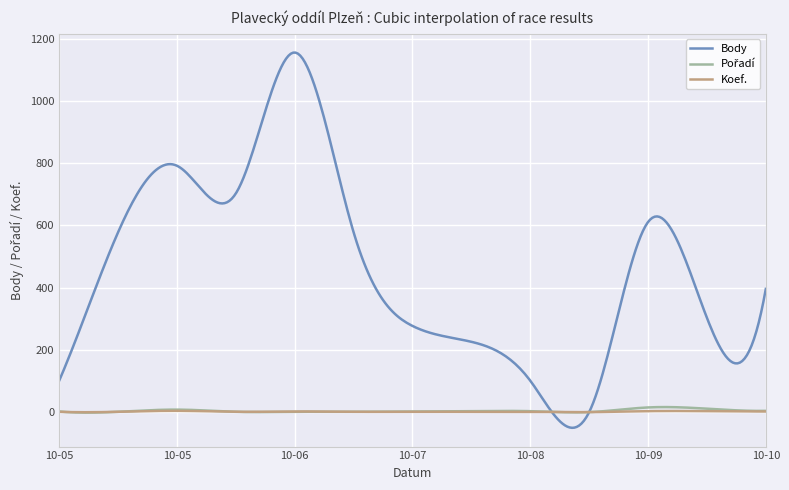

Which series has the largest total across all categories?

Body